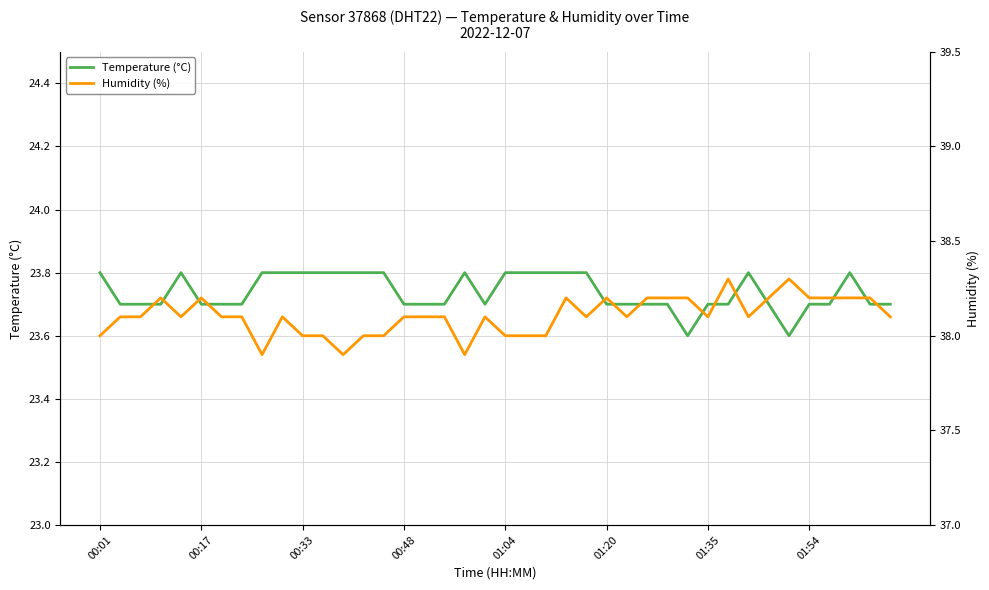

Which series has the widest spread of values?

Humidity (%)